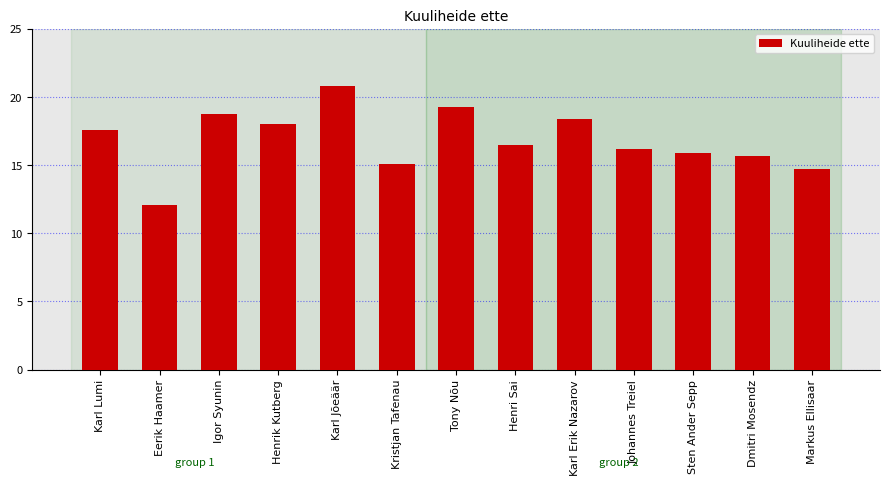

What is the label of the 10th bar from the right?

Henrik Kutberg